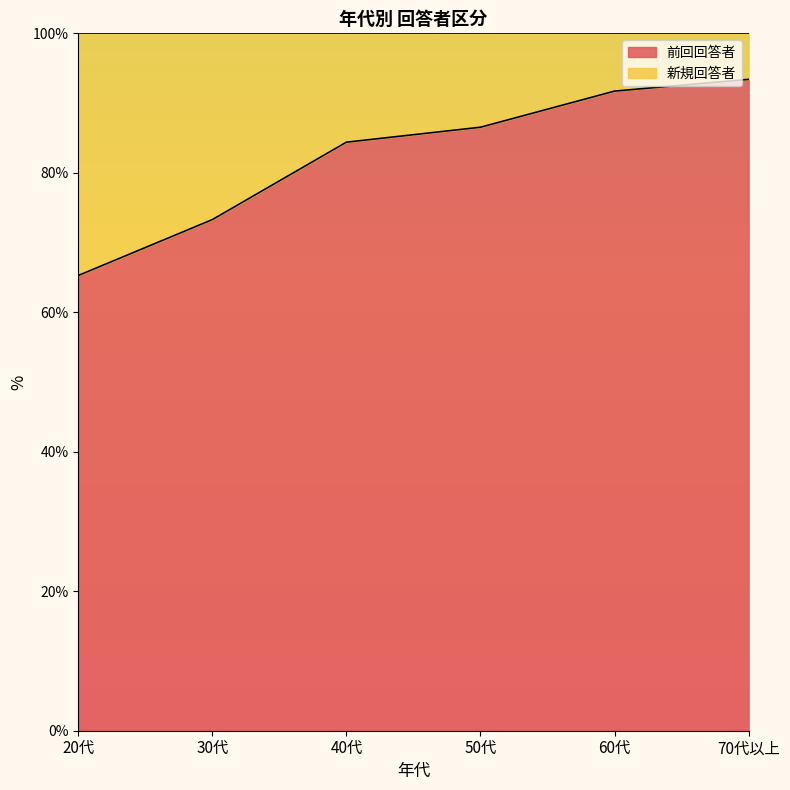

What is the label of the 2nd point from the right?

60代